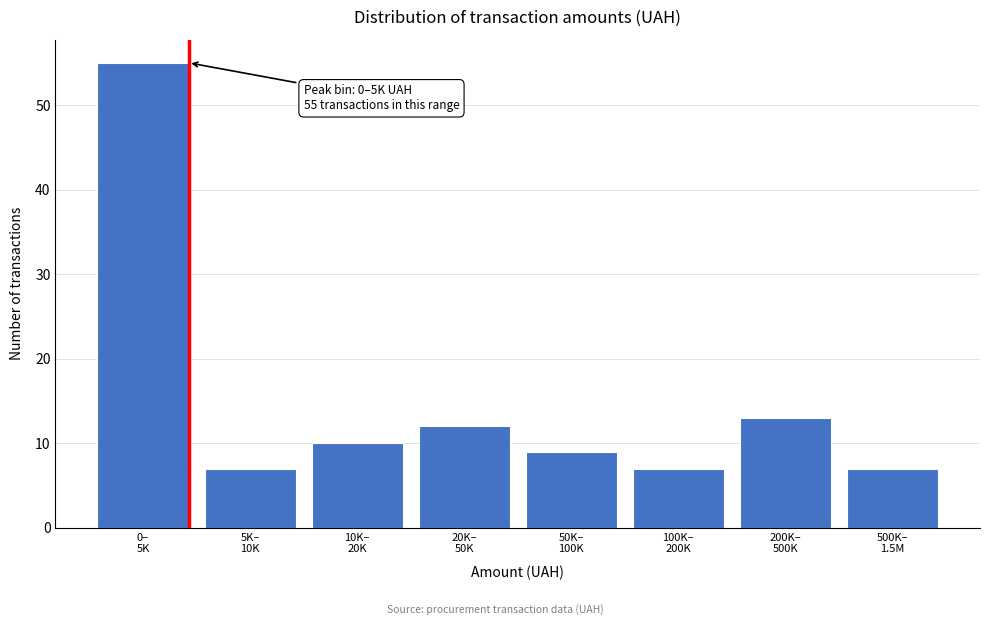

Reading left to right, extract all data points from this chart.

55	7	10	12	9	7	13	7